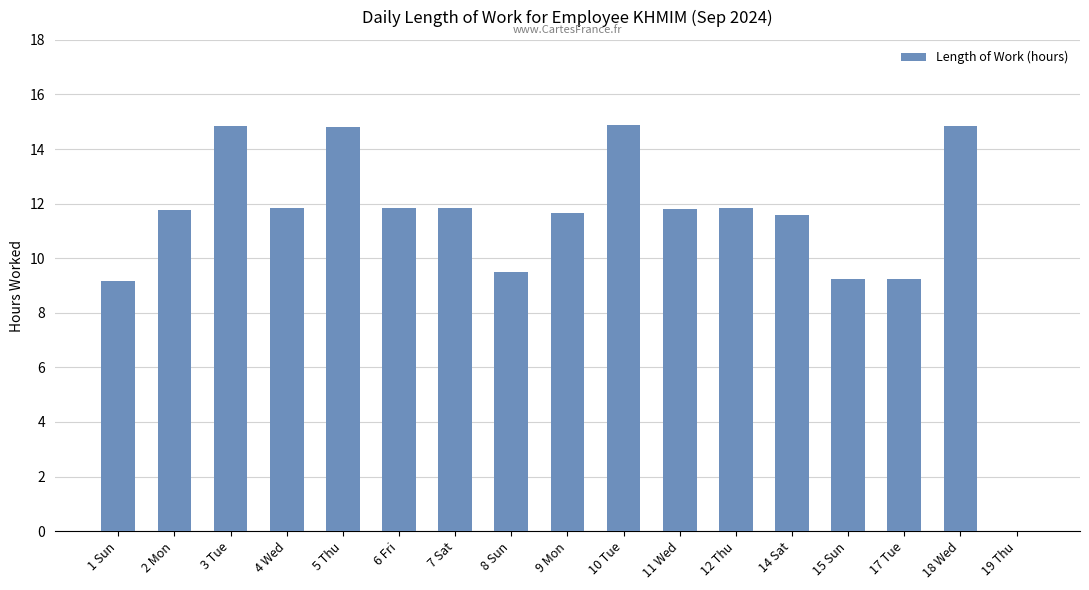

Where does the data first go above 11?

2 Mon